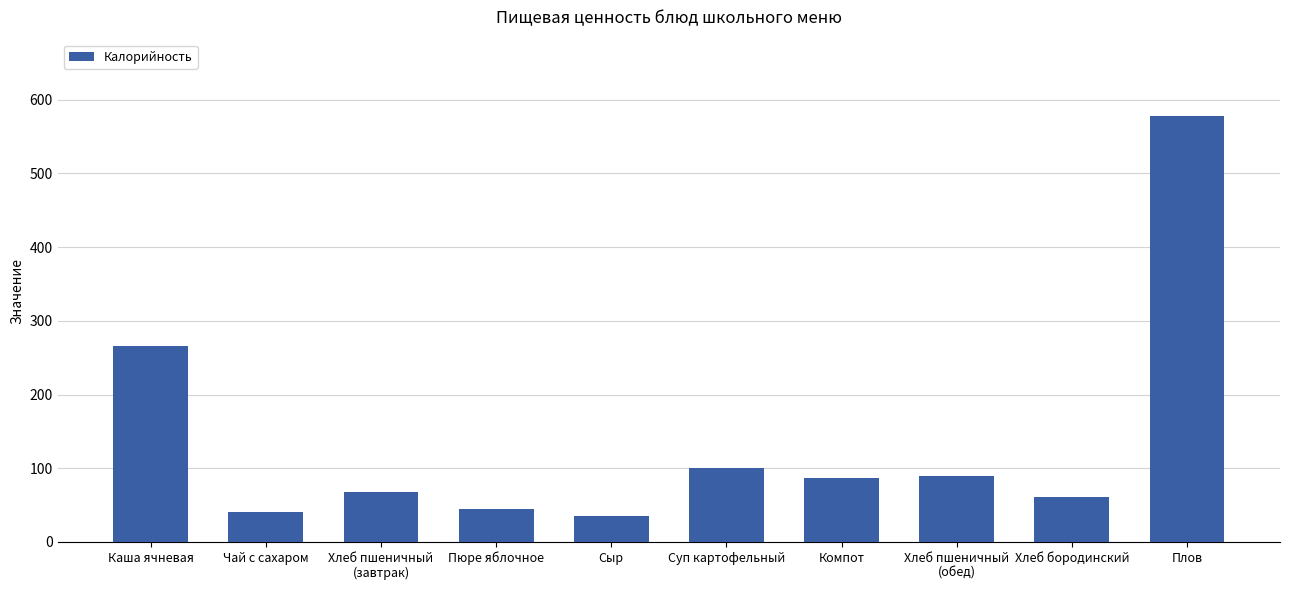

What is the label of the 9th bar from the right?

Чай с сахаром